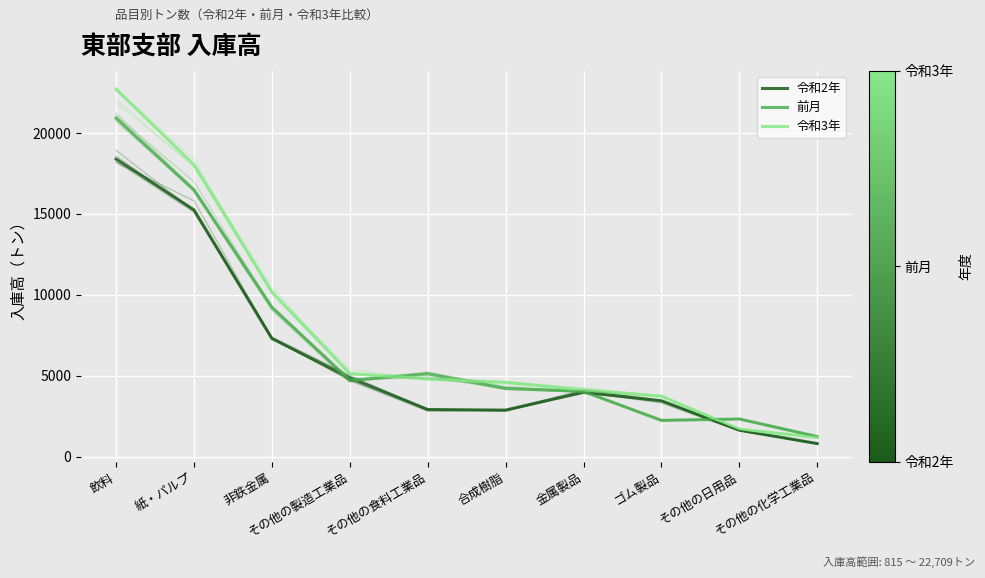

Which series has the widest spread of values?

令和3年